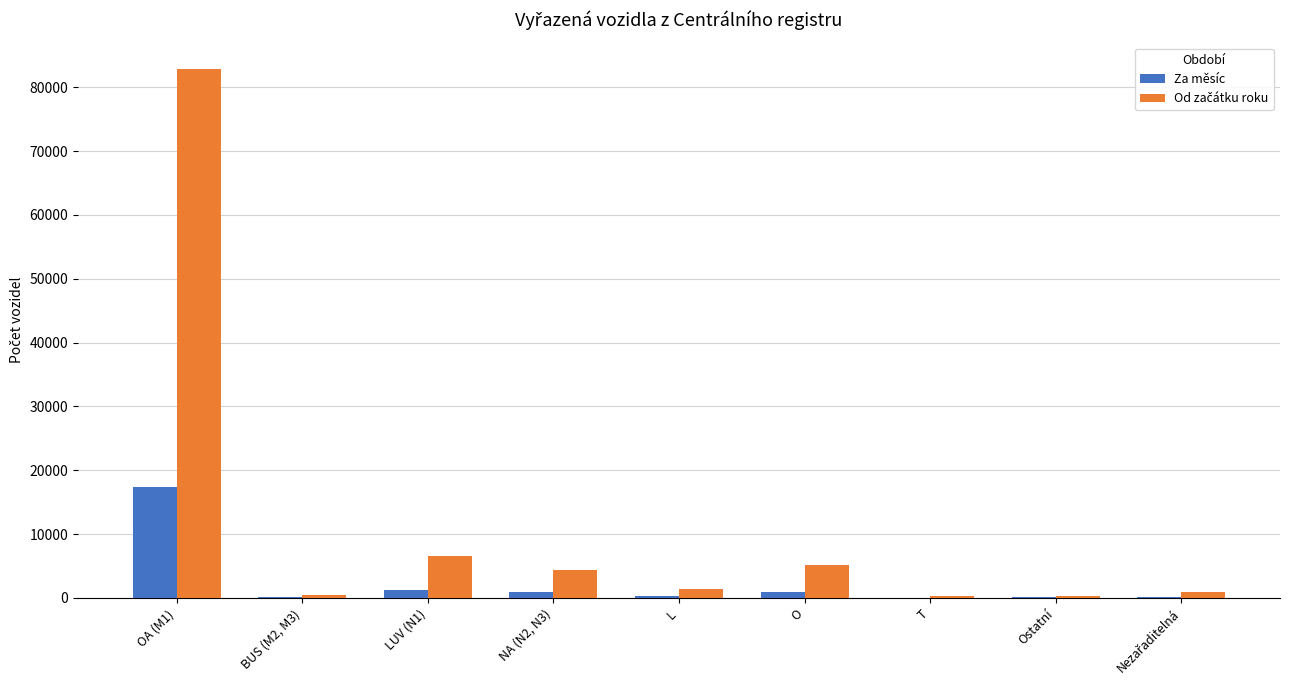

What is the highest value of the Za měsíc series?

17354